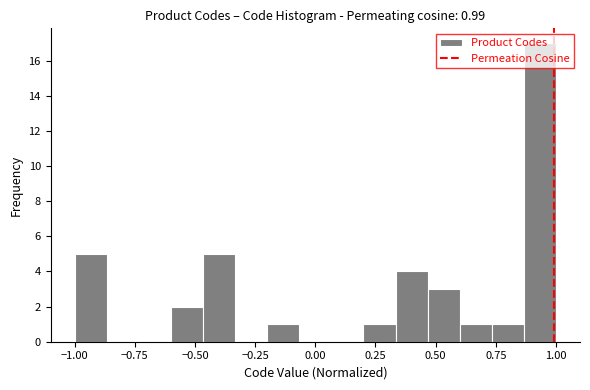

Around what value on the x-axis is the tallest bar? Give the approximate position of its centre, as read against the axis.

0.95